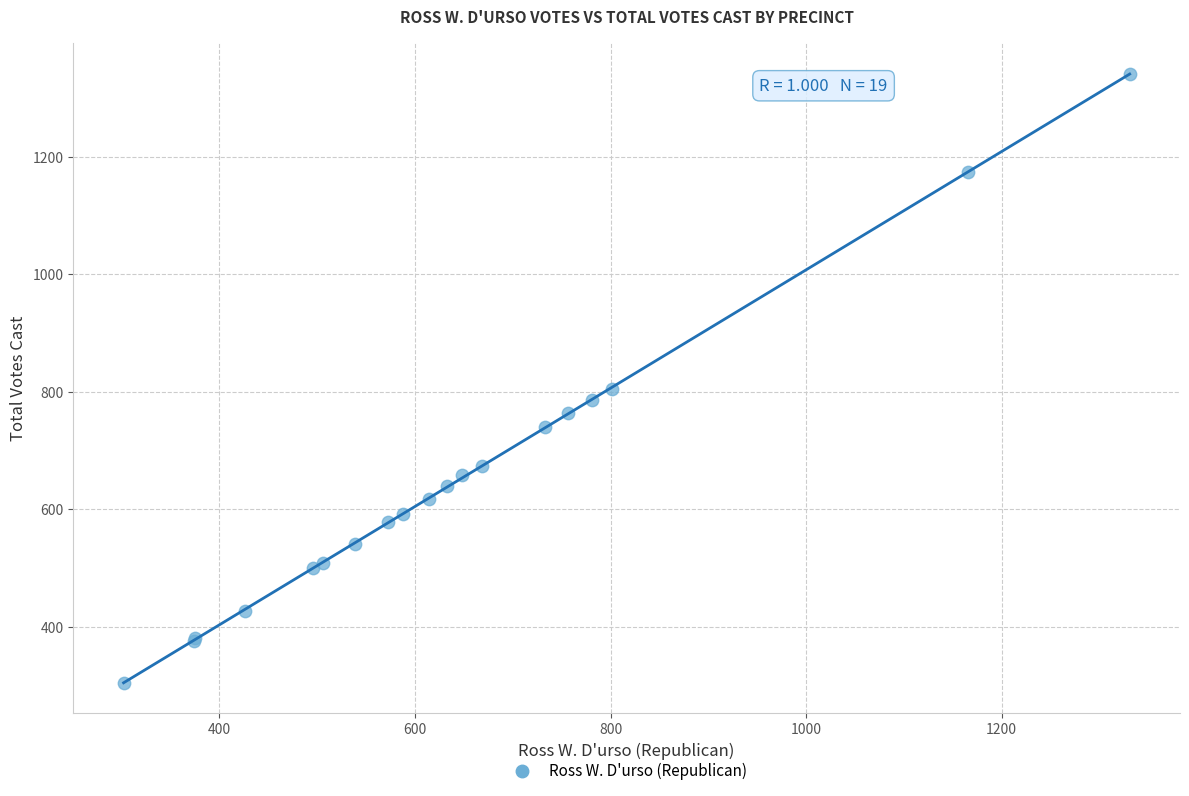

What Y value in the scatter plot is closest to 823?

804